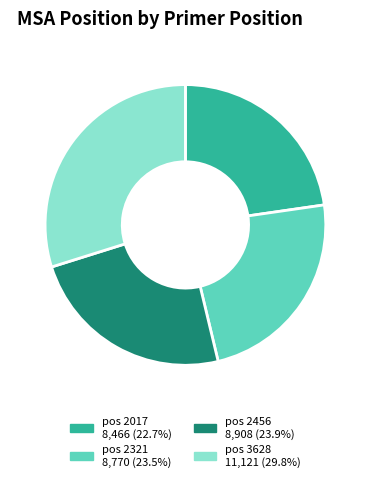

Is the sum of pos 2321 8,770 (23.5%) and pos 3628 11,121 (29.8%) greater than half?

Yes